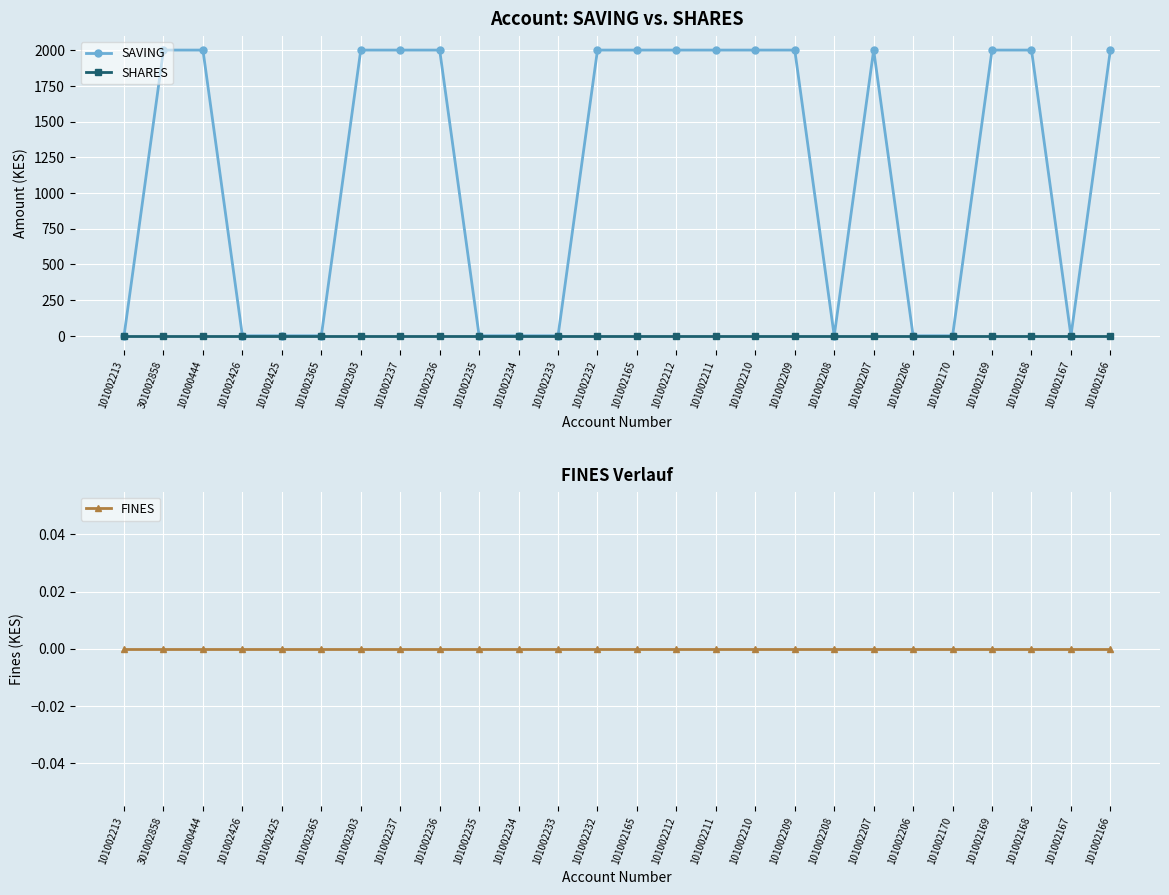

Which has a higher value, 101002233 or 101002208?

101002233